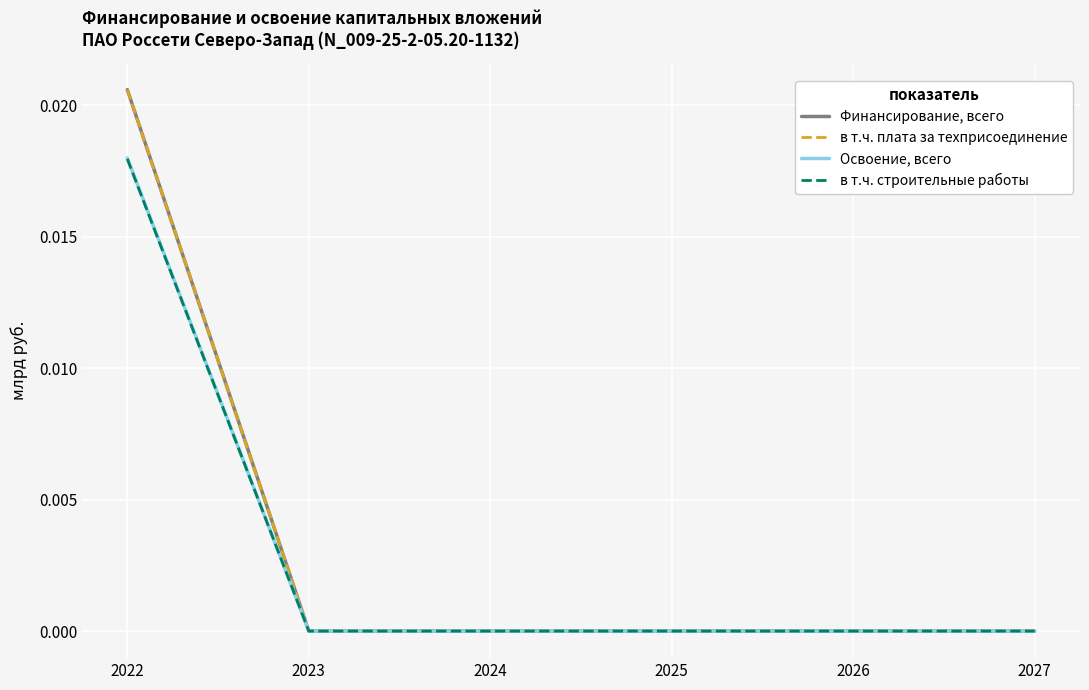

Does the chart display data point markers on the line(s)?

No